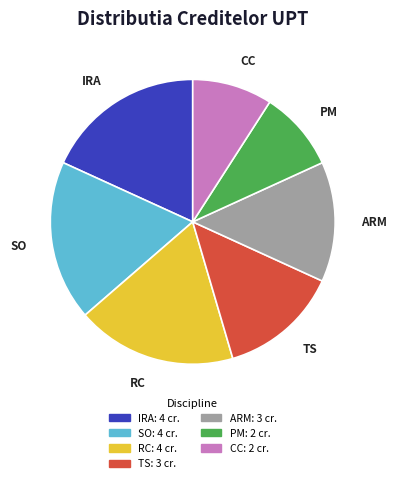

Does any single category account for the majority?

No